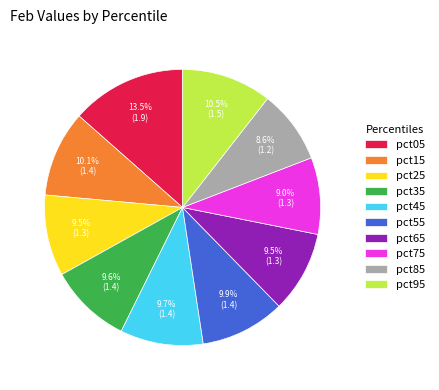

How many segments does this pie chart have?

10